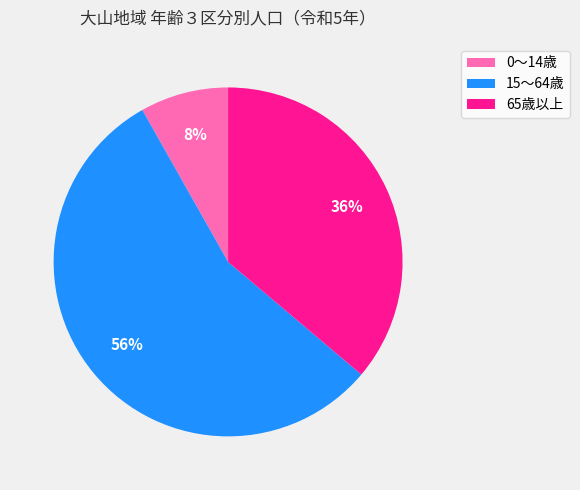

To the nearest percent, what is the combined percentage of 0～14歳 and 15～64歳?

64%